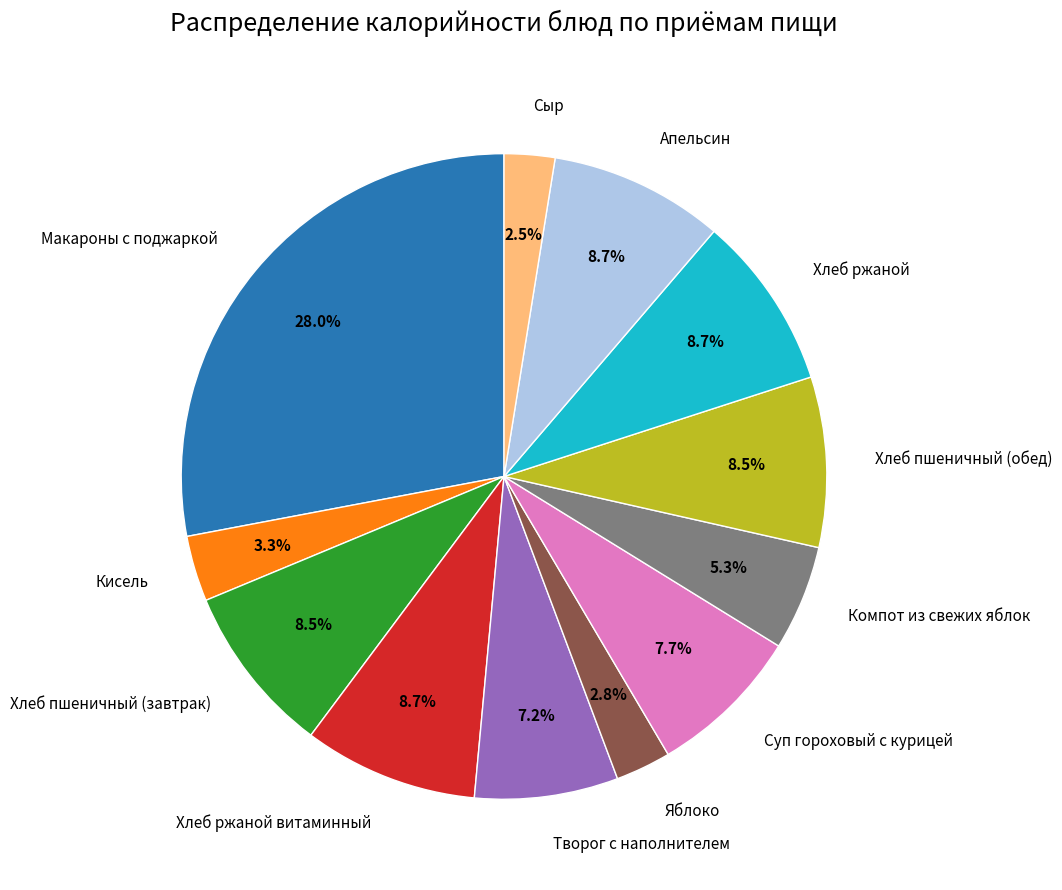

Do Творог с наполнителем and Хлеб пшеничный (завтрак) together represent more than half of the pie?

No